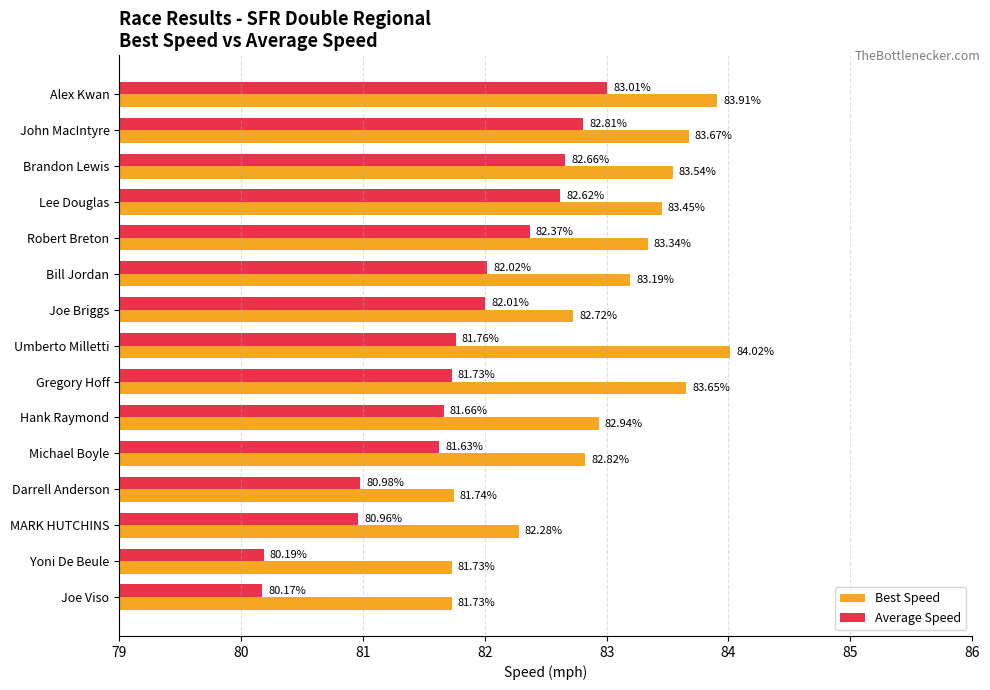

What is the spread (max minus min) of values at Umberto Milletti?

2.3